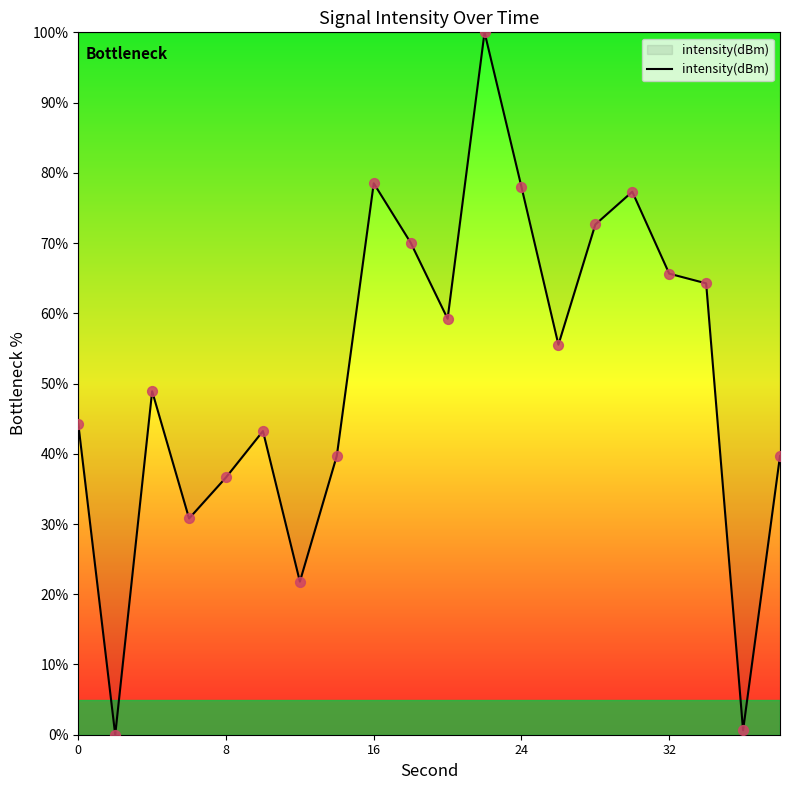

What is the greatest value displayed?

100.0